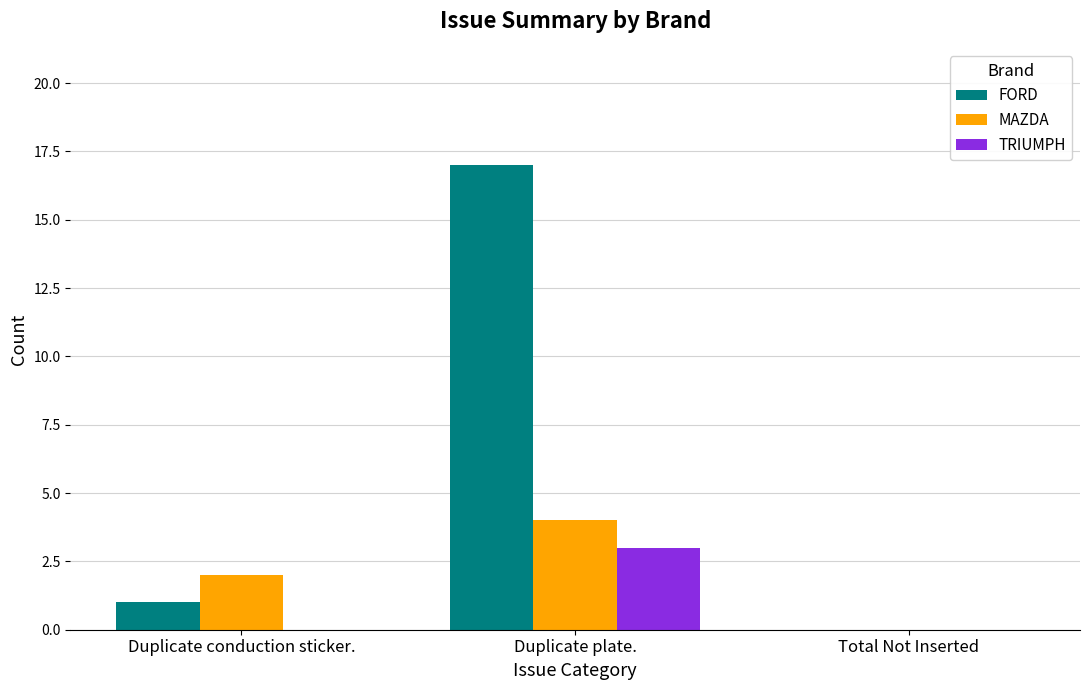

At which category is the sum across all series the highest?

Duplicate plate.